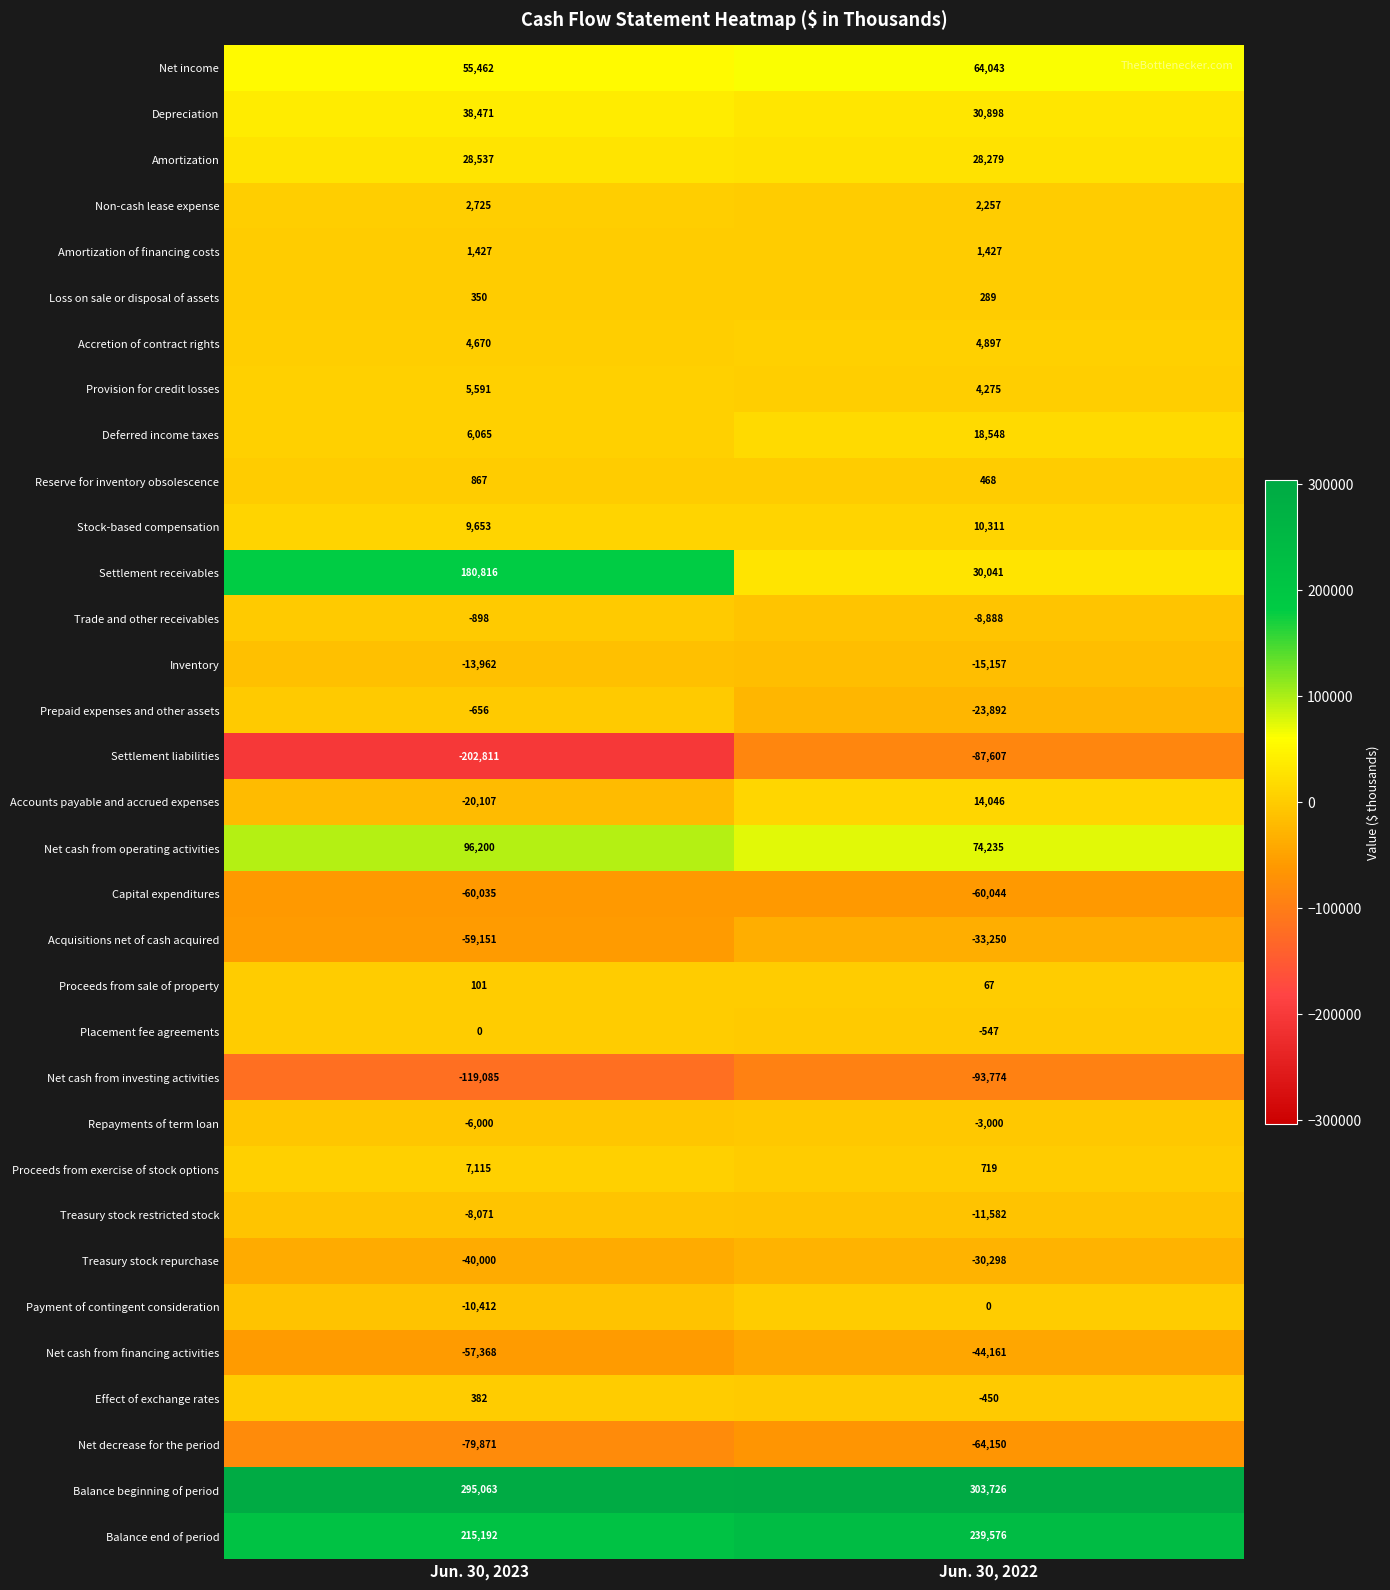

Between Jun. 30, 2023 and Jun. 30, 2022, which series saw the biggest shift?

Settlement receivables